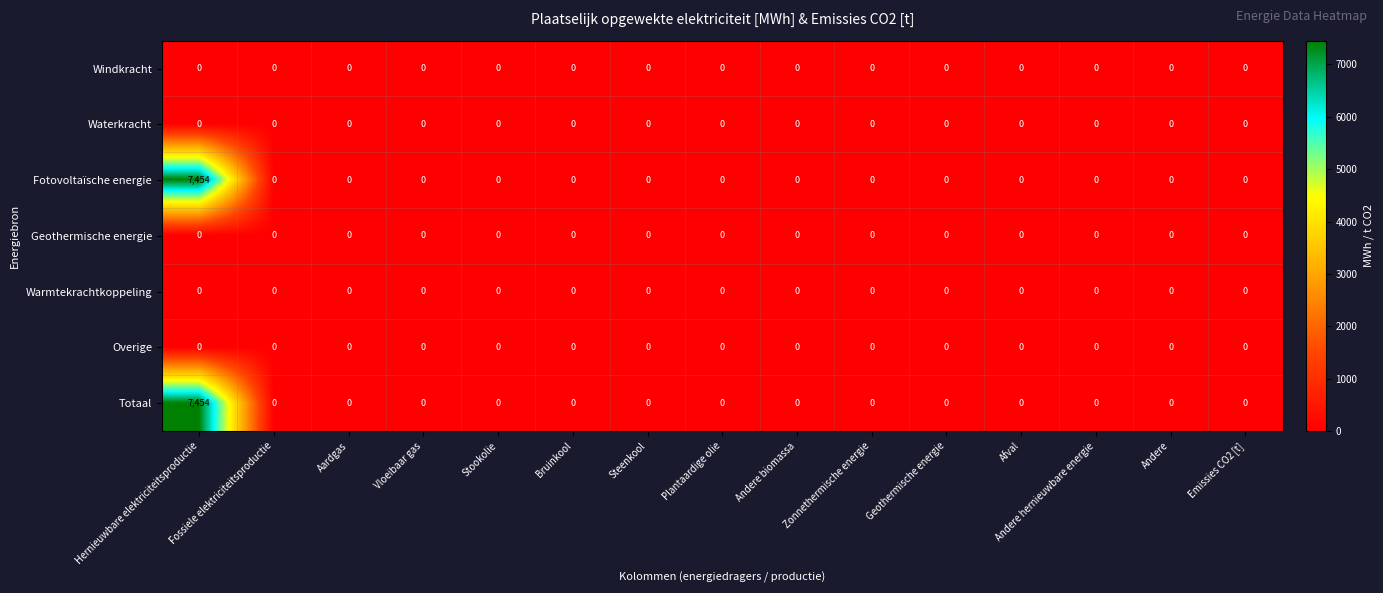

At which category is the sum across all series the highest?

Hernieuwbare elektriciteitsproductie